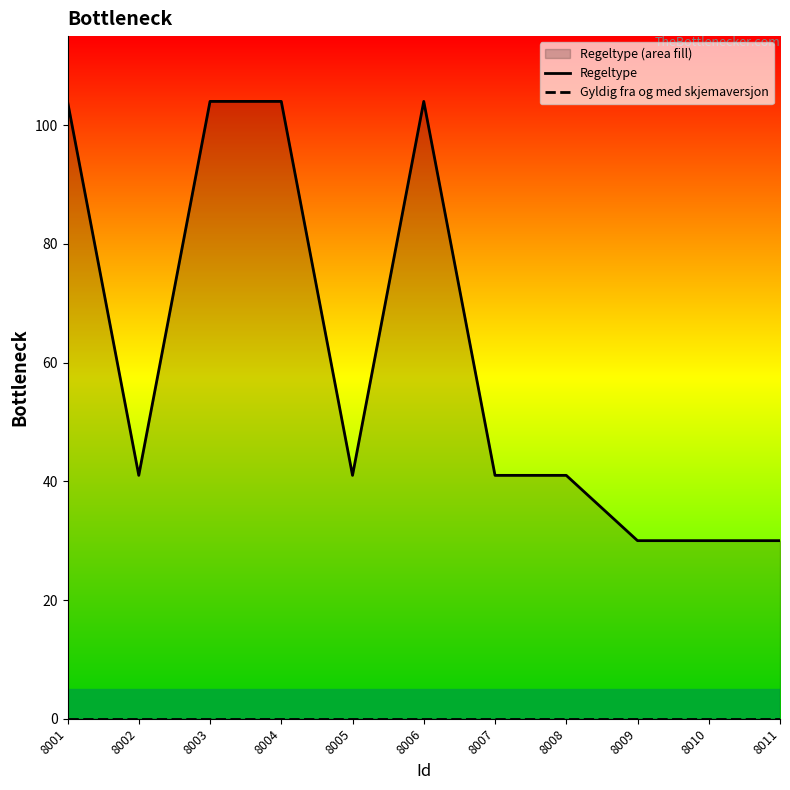

Is the value of Gyldig fra og med skjemaversjon at 8008 greater than the value of Regeltype at 8004?

No